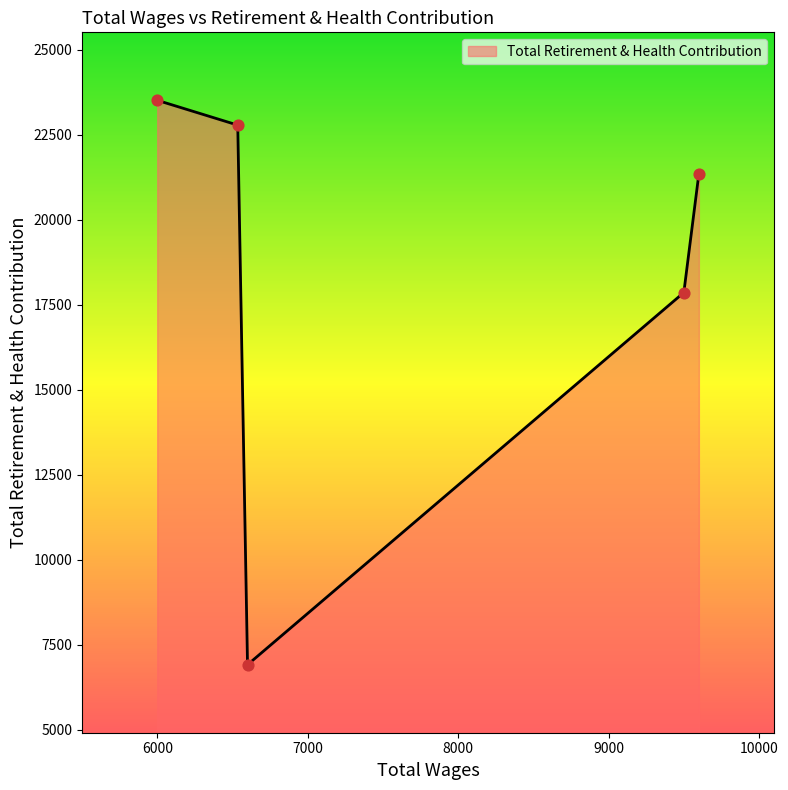

How many interior local valleys (lower than both neighbors) does the data have?

1